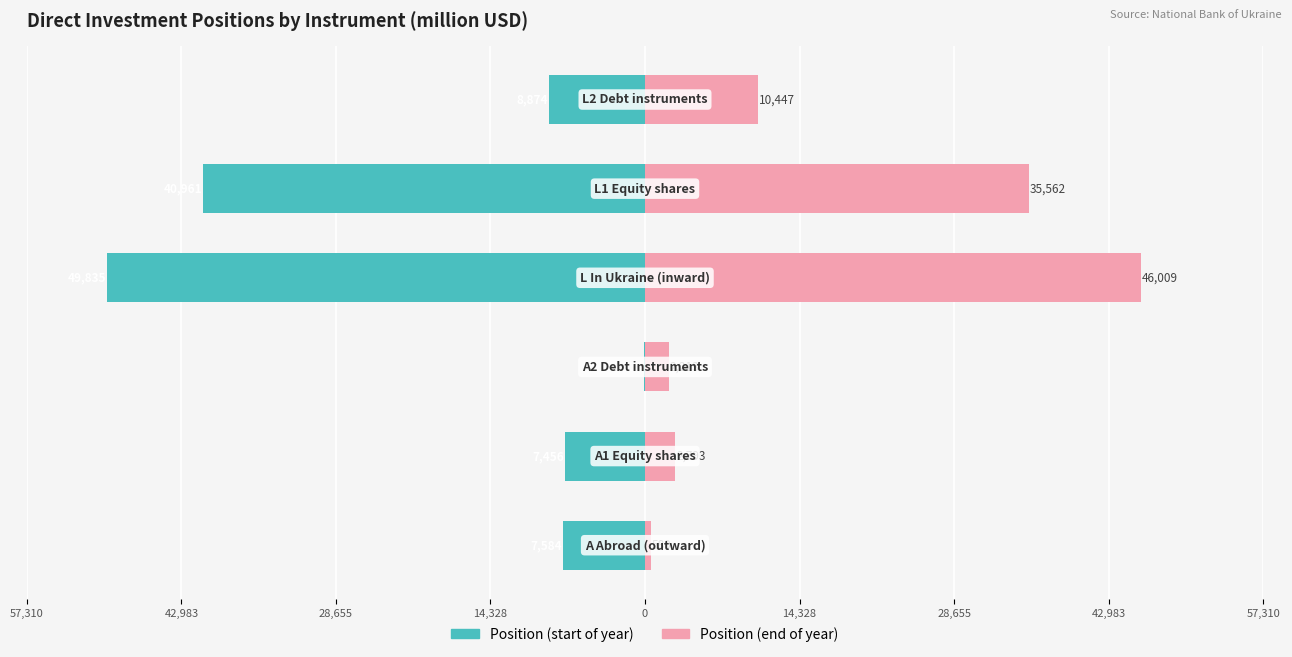

What is the difference between the Position (start of year) values at 28,655 and 42,983?

7328